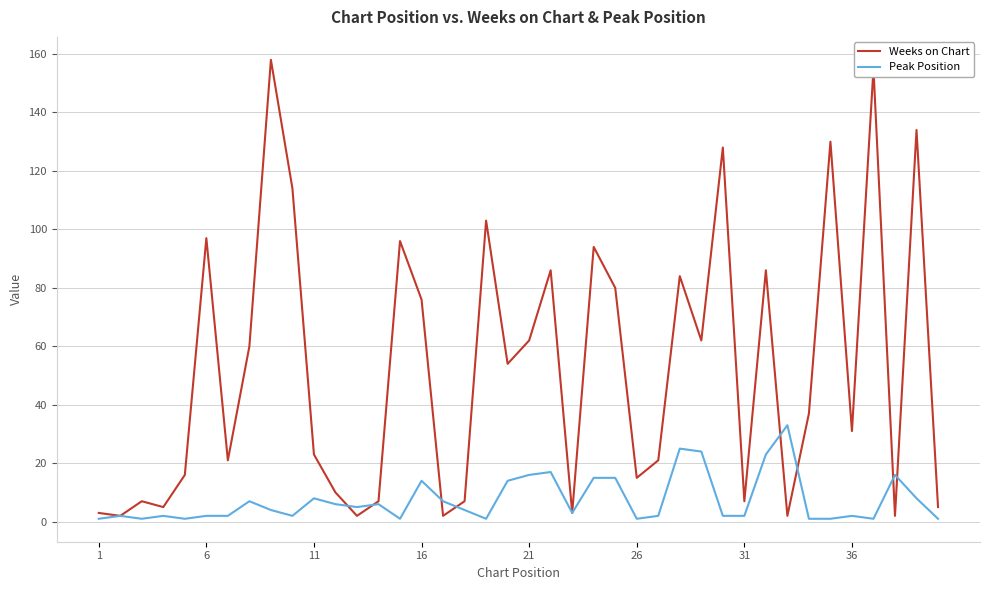

Which series has the widest spread of values?

Weeks on Chart